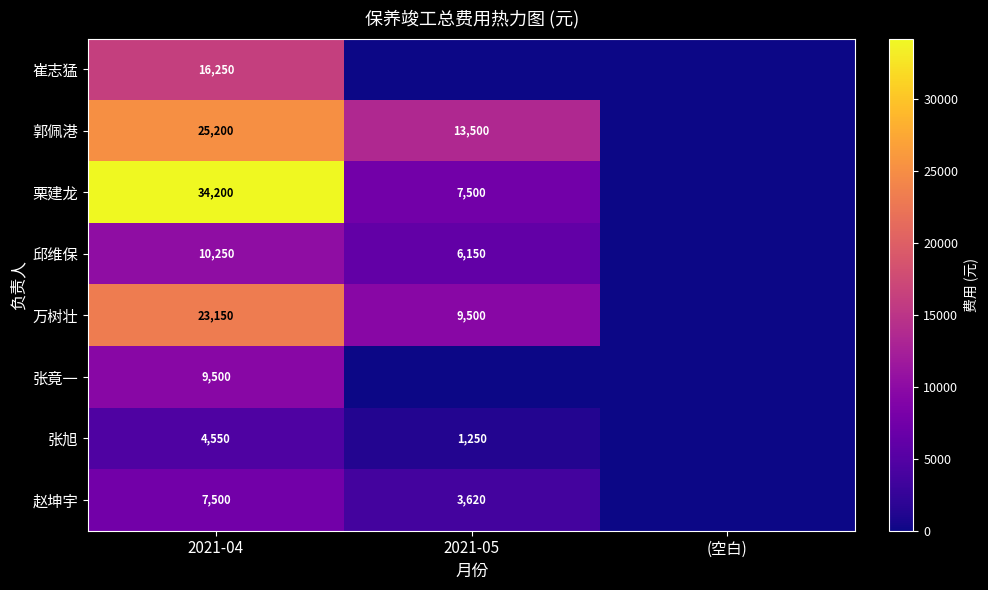

Count the number of categories in the chart.

3